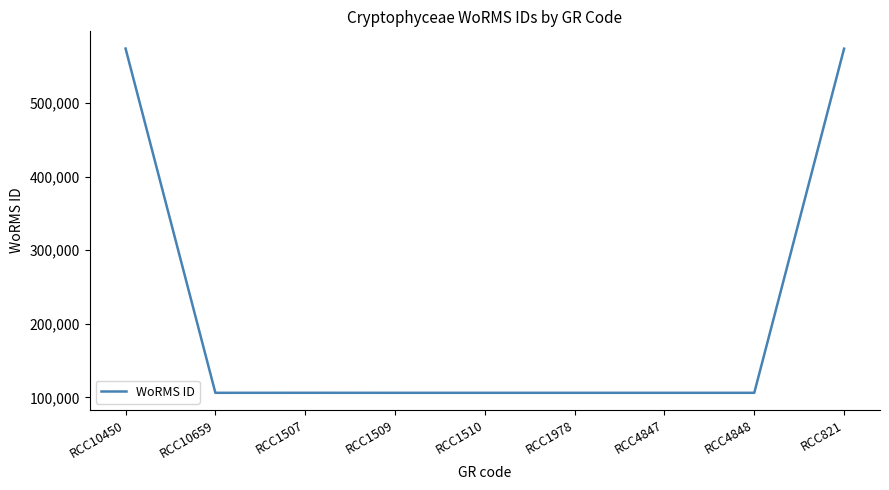

What position from the left is RCC1978?

6